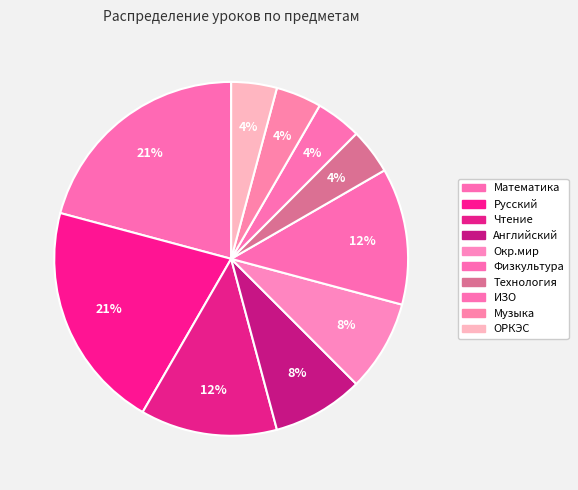

To the nearest percent, what is the average slice percentage?

10%